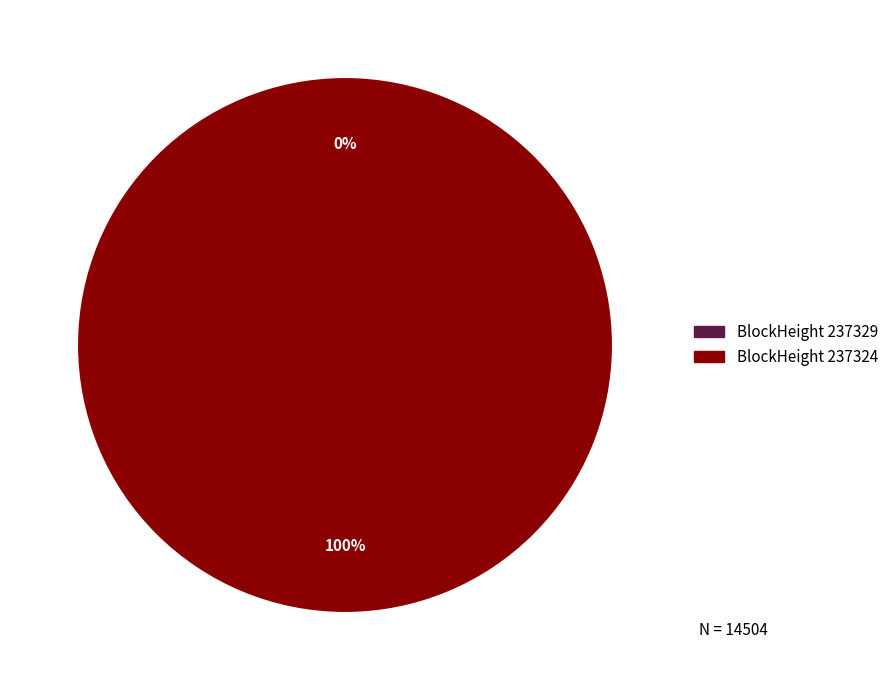

True or false: 237324 accounts for 100% of the total.

True